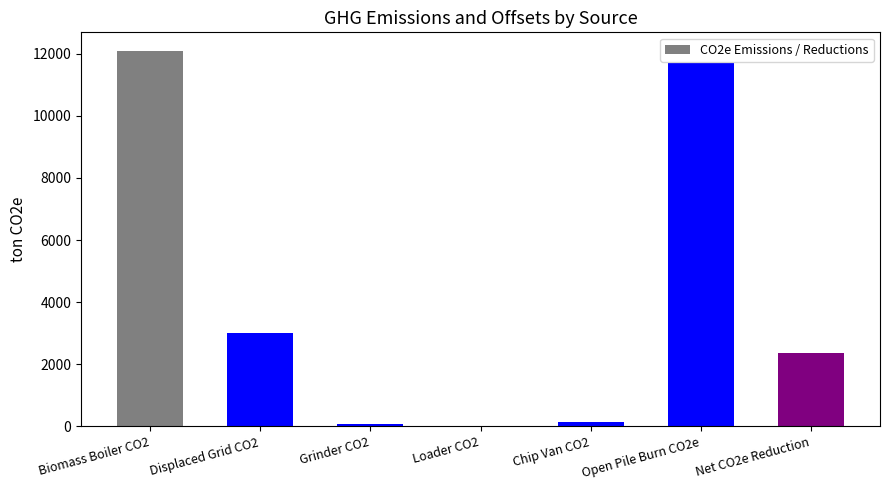

Is it true that the value at Net CO2e Reduction is 2373.6?

True